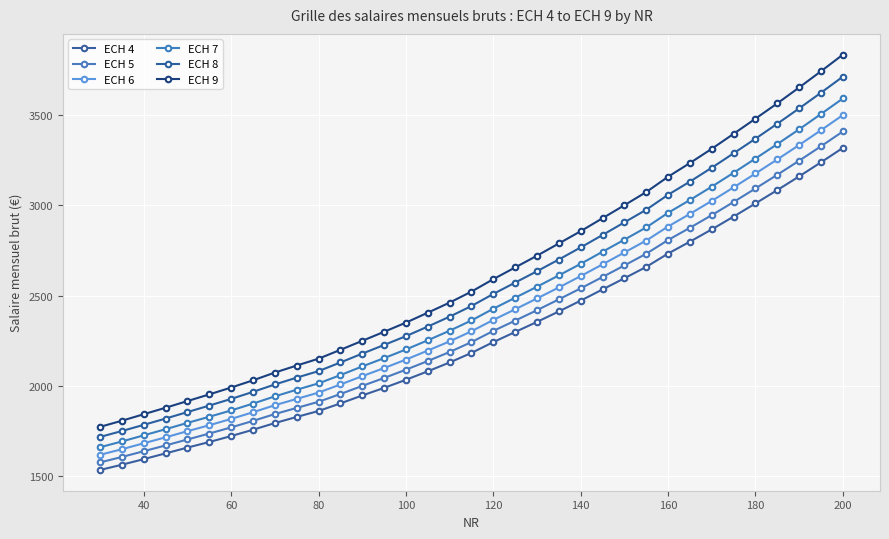

At which category is the sum across all series the highest?

200